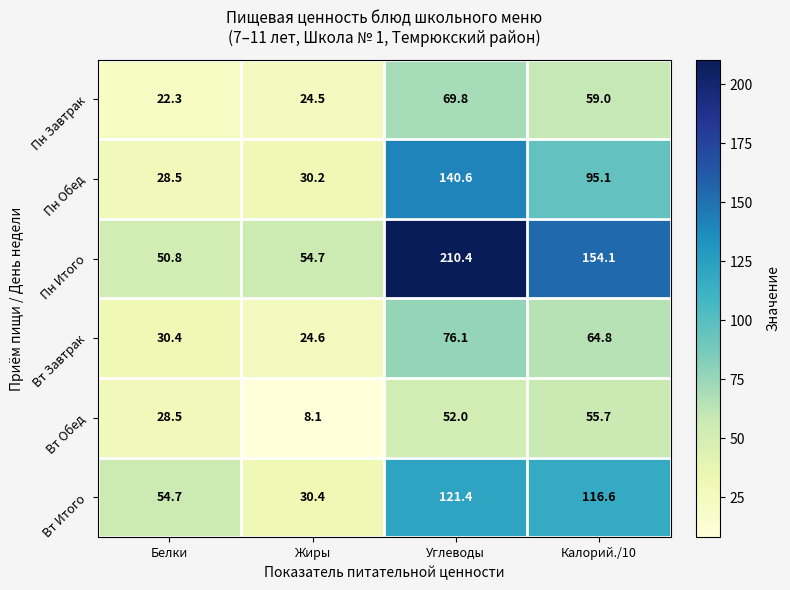

At which label is Вт Итого closest to 75?

Белки